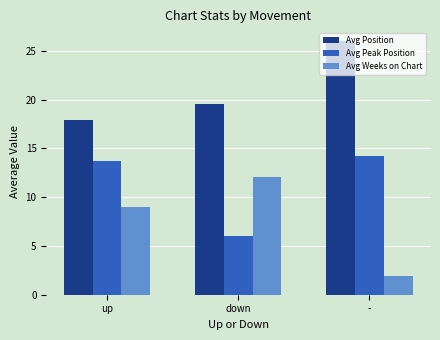

At which label does Avg Position first exceed 19?

down